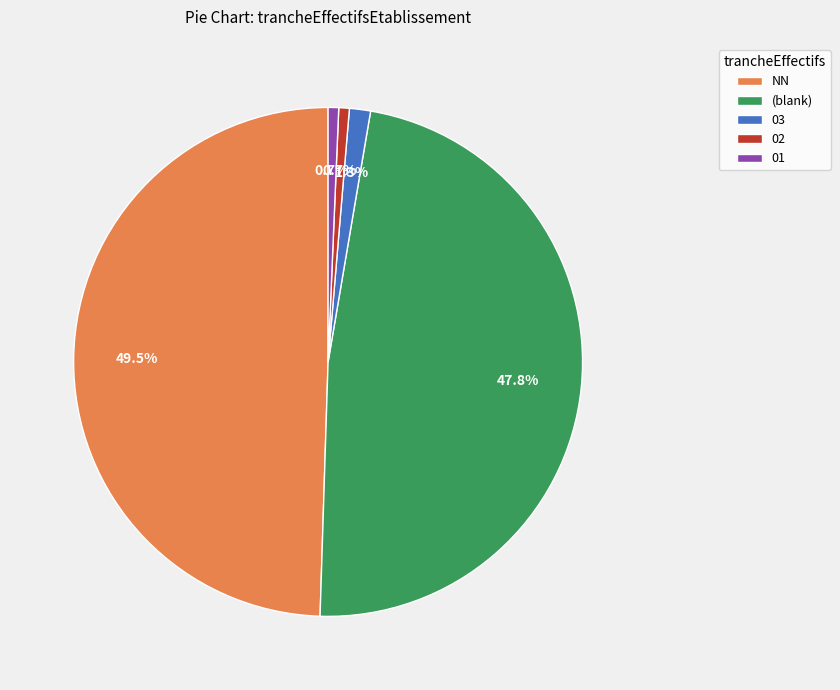

How many segments does this pie chart have?

5